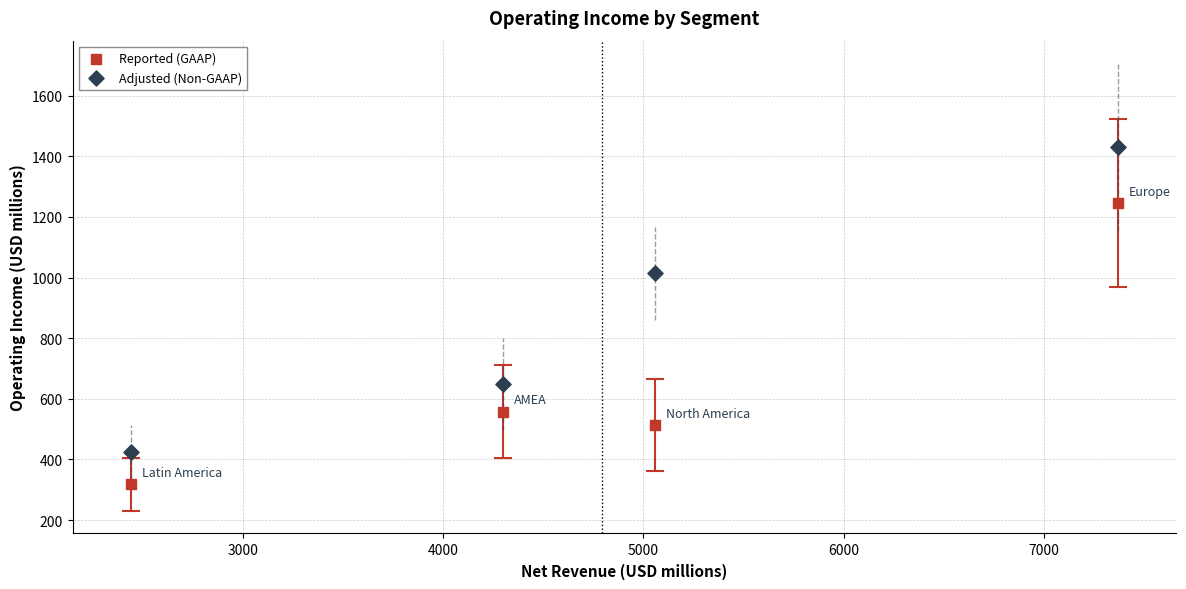

Across all data points, what is the range of Y values (max minus min)?

1113